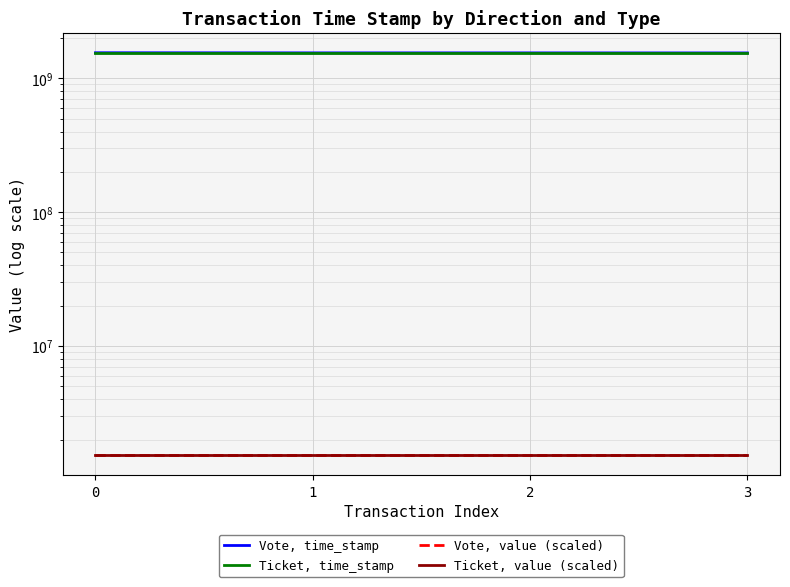

True or false: Vote, value (scaled) and Ticket, value (scaled) intersect in this chart.

False